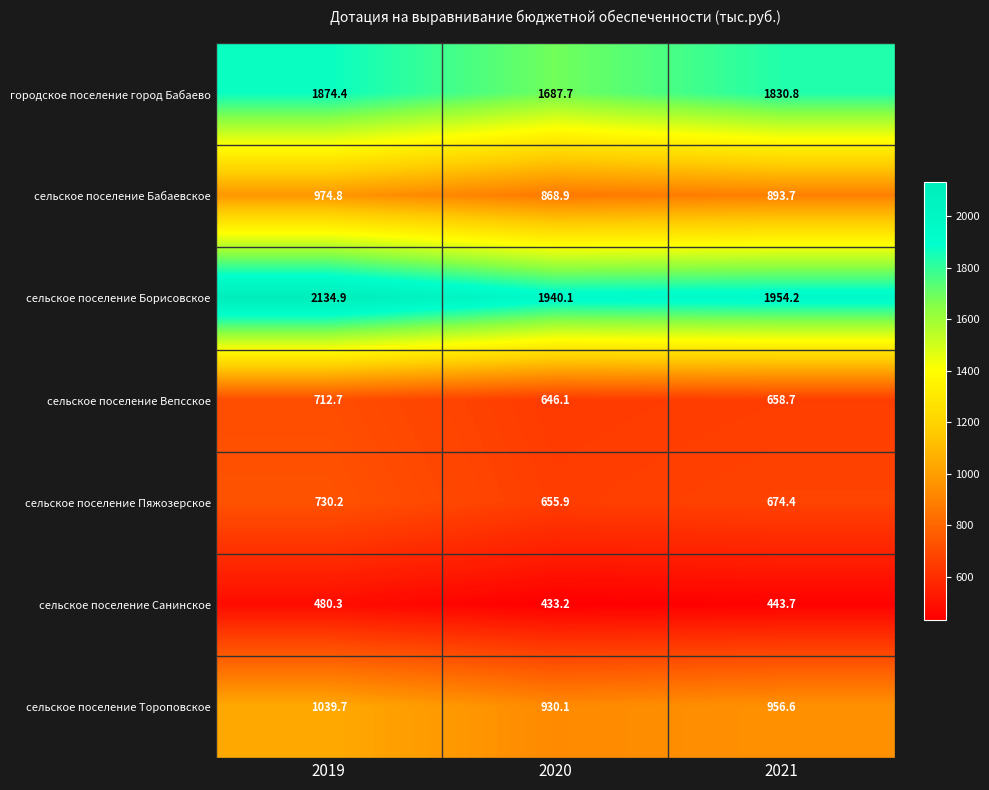

Count the number of data series in this chart.

7